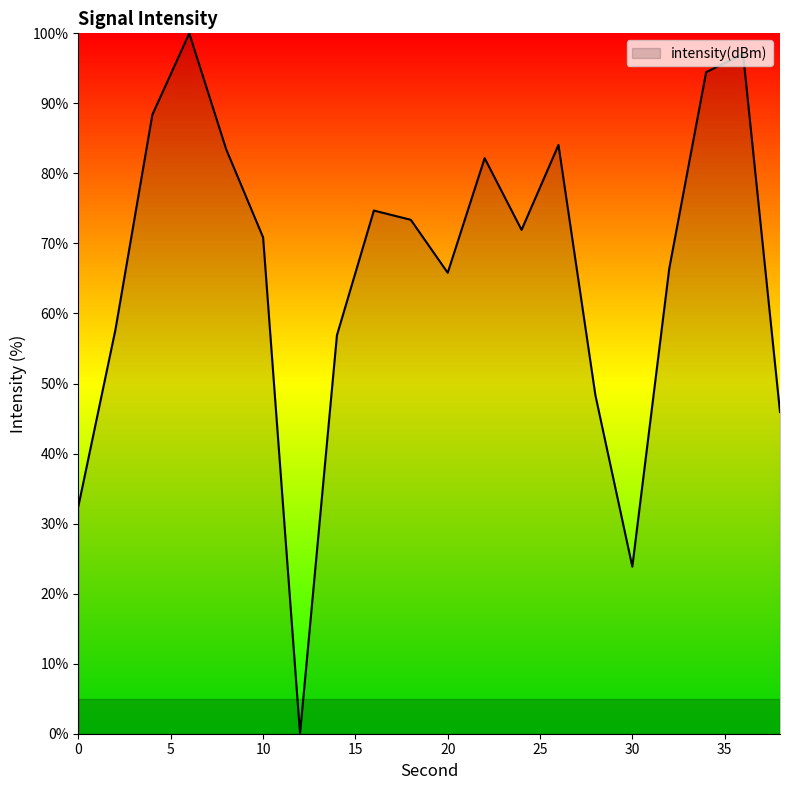

What is the greatest value displayed?

100.0